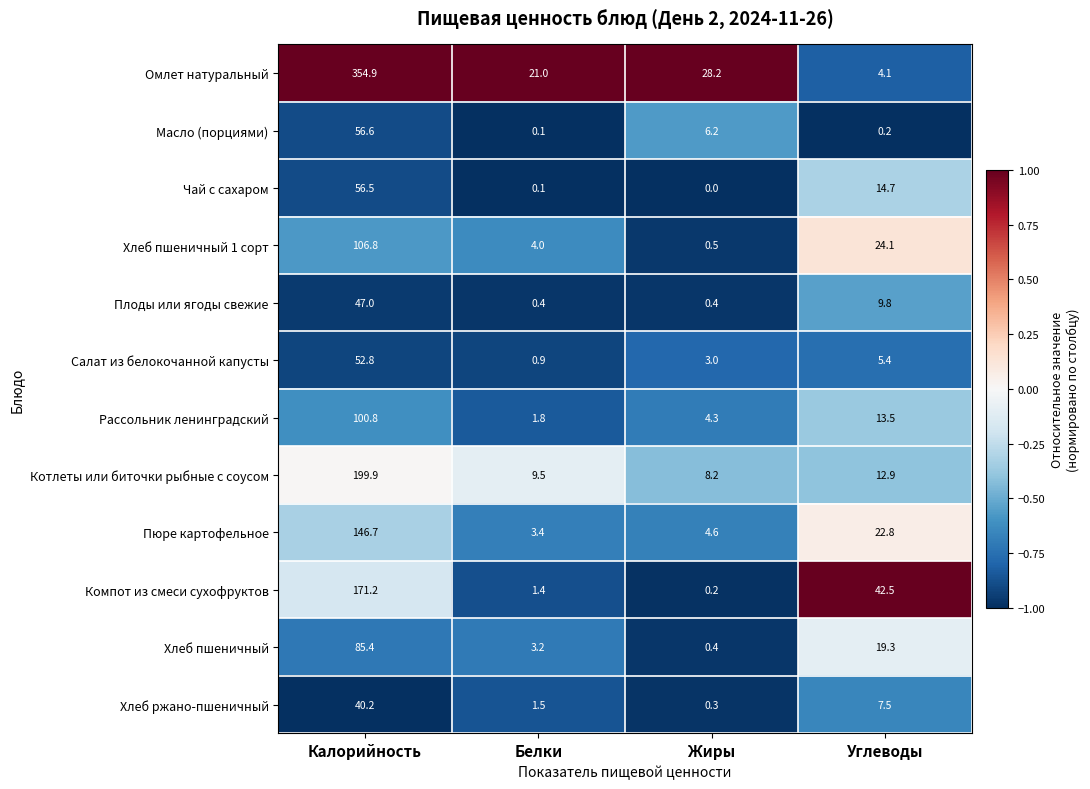

Which series has the largest total across all categories?

Омлет натуральный